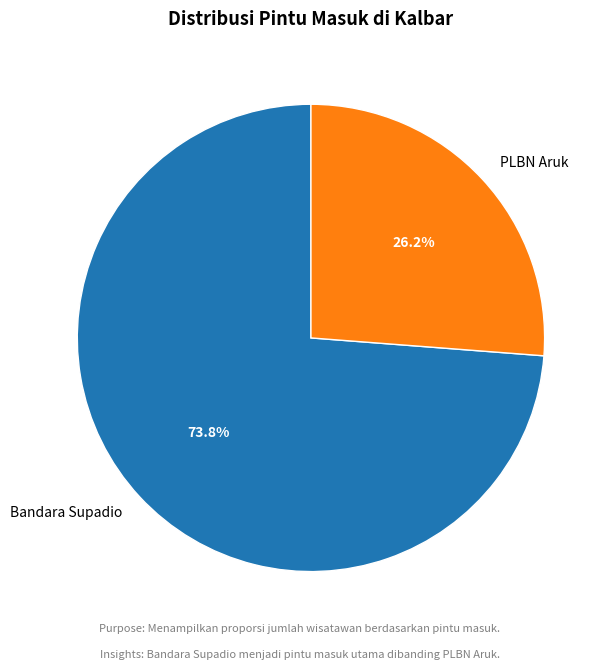

The Bandara Supadio slice represents 67% of the pie. True or false?

False